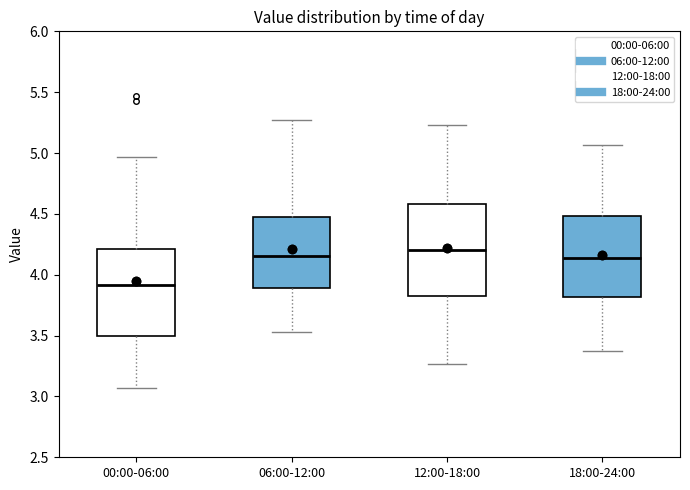

Which box is the tallest, from its lower edge to its upper edge?

12:00-18:00